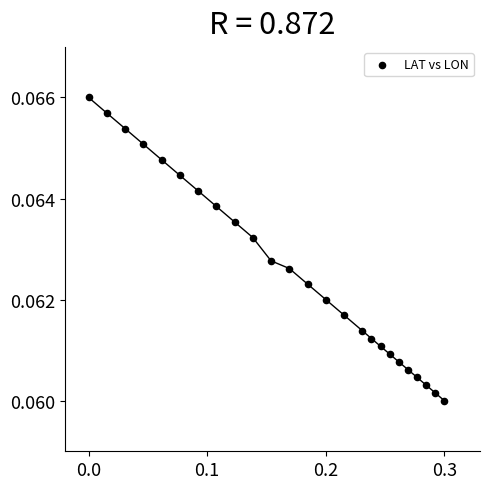

What is the range of X values (max minus min)?

0.3